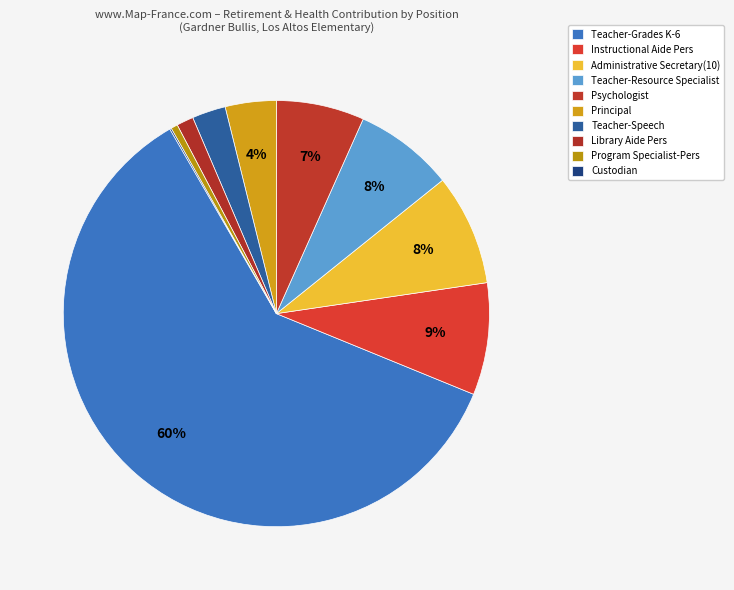

To the nearest percent, what is the difference between the Teacher-Resource Specialist and Program Specialist-Pers slice percentages?

7%